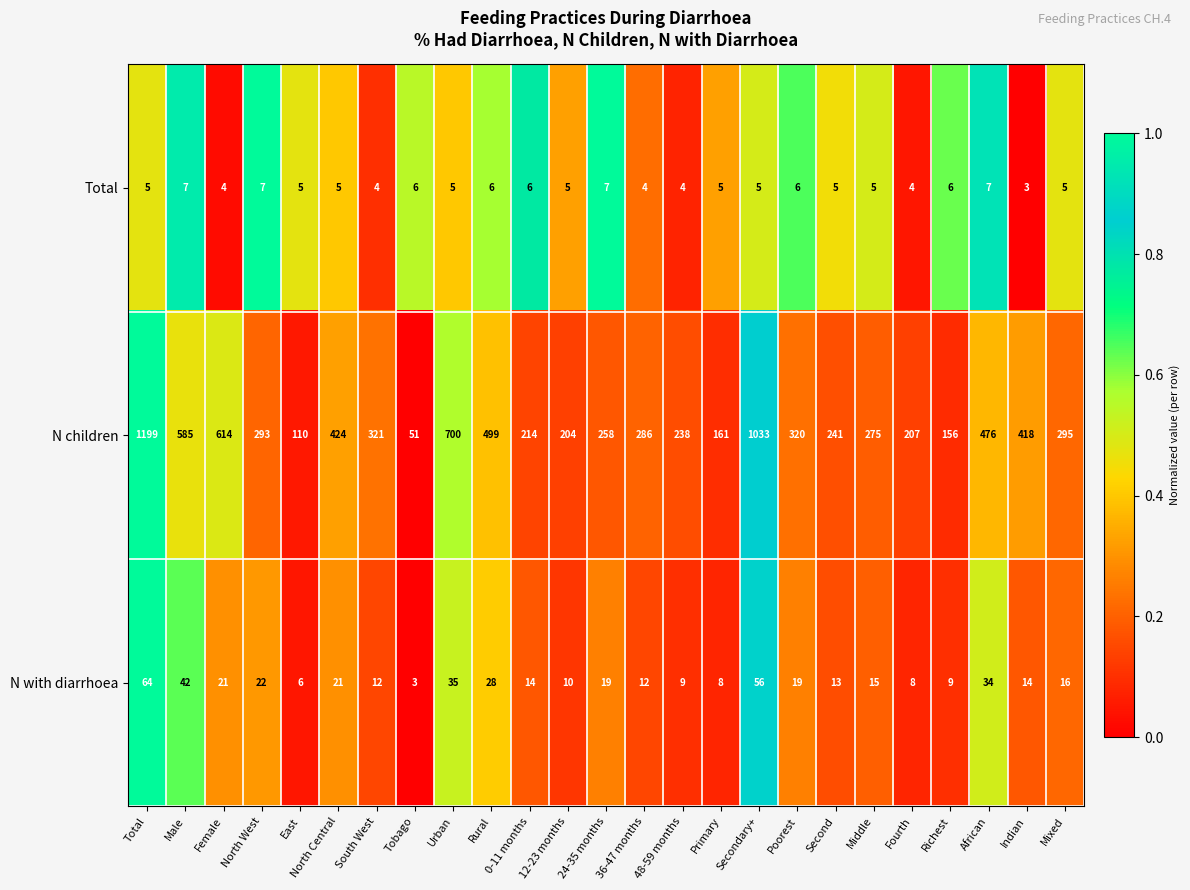

At Female, list the series in order from largest to smallest.

N children, N with diarrhoea, Total